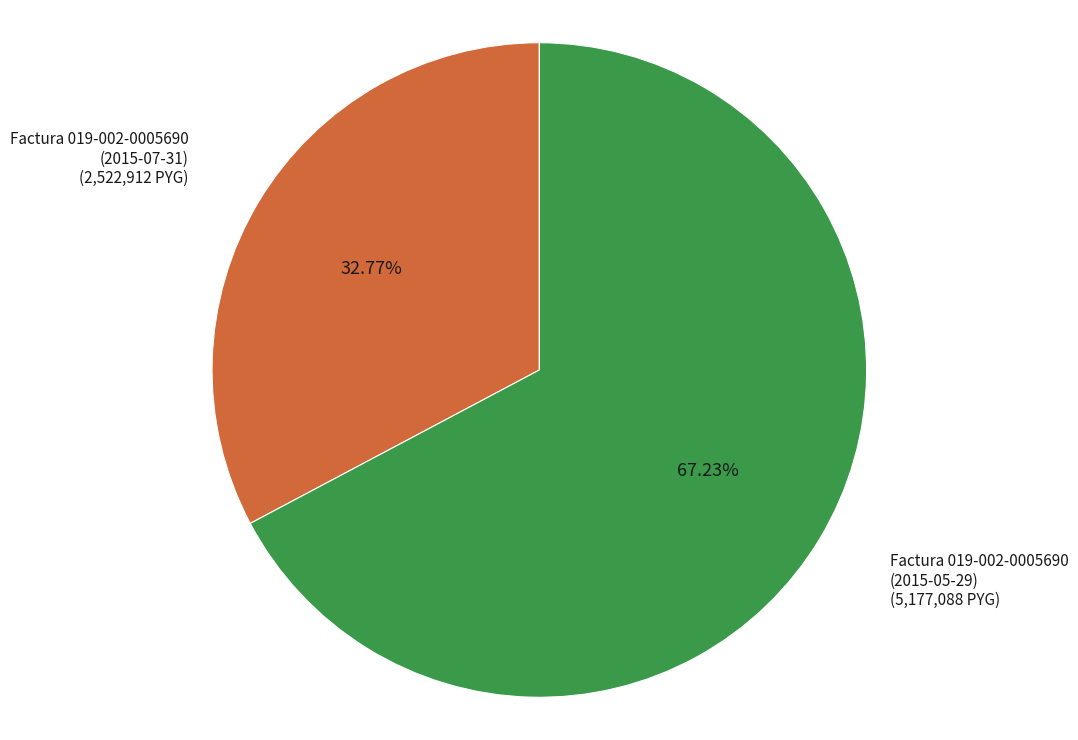

Is the sum of Factura 019-002-0005690 (2015-07-31) and Factura 019-002-0005690 (2015-05-29) greater than half?

Yes